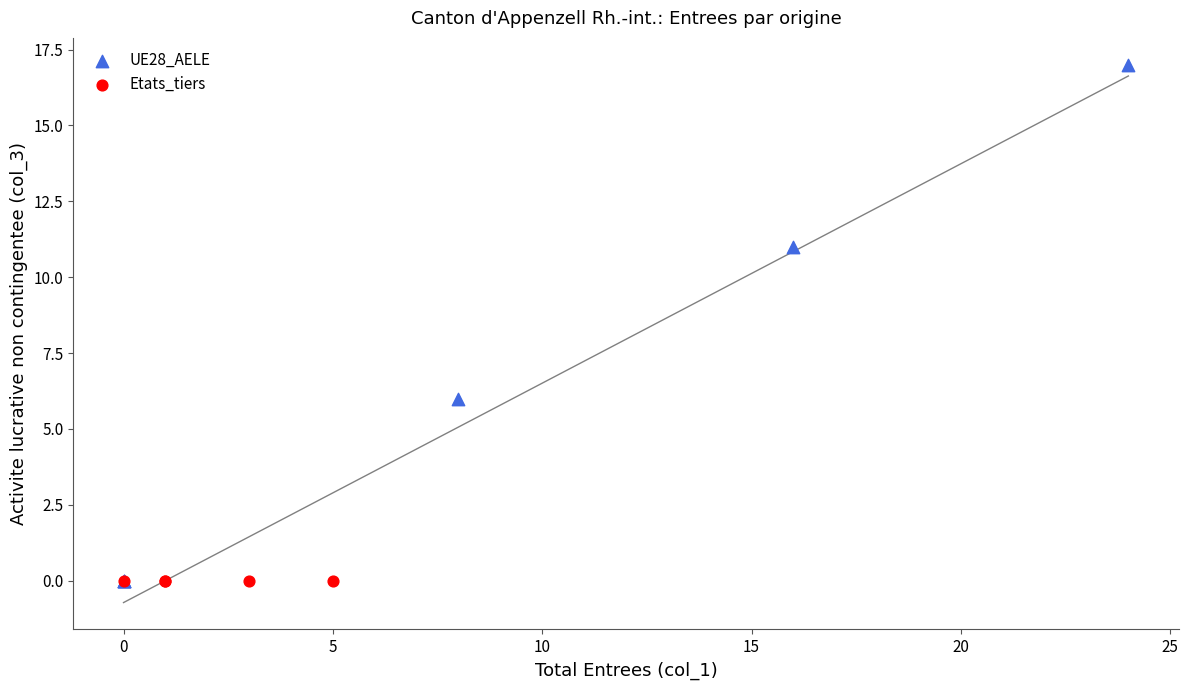

Which series reaches the maximum Y coordinate?

UE28_AELE